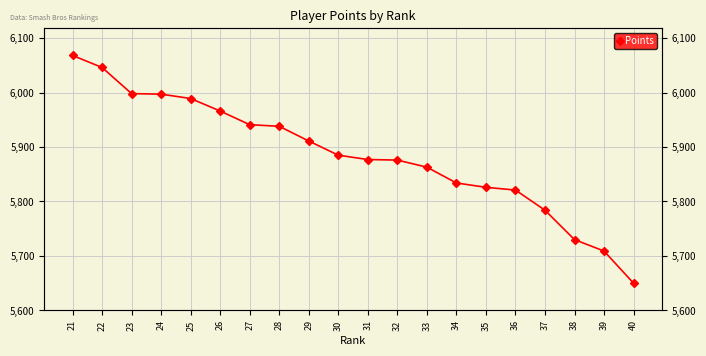

What is the difference between the maximum and minimum values?

418